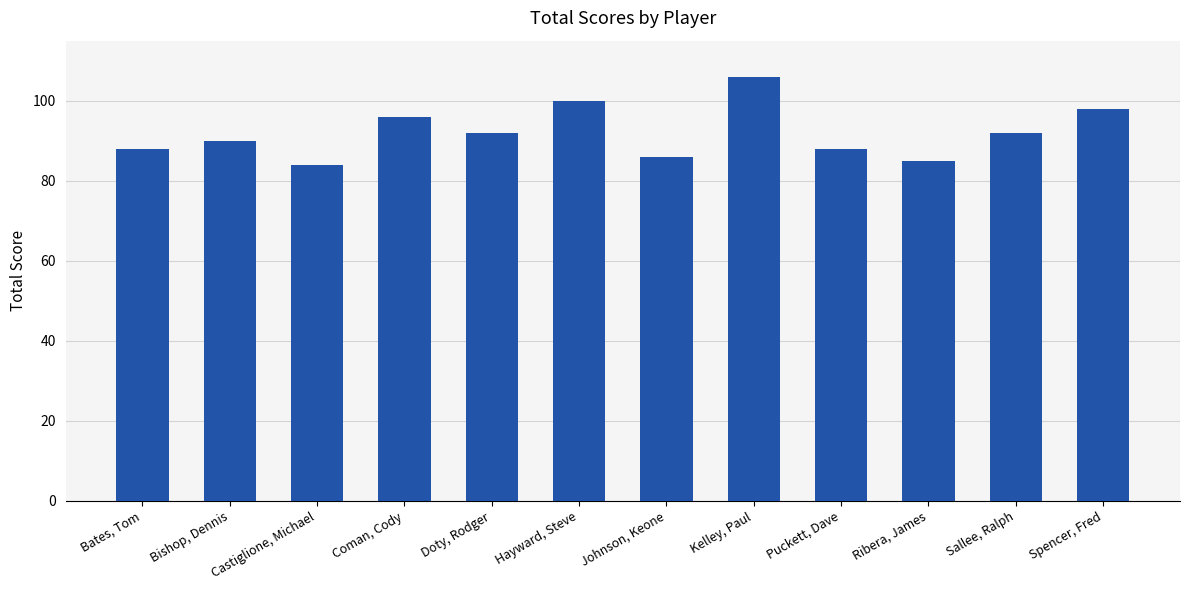

Approximately how many times larger is the value at Doty, Rodger compared to Coman, Cody?

1.0